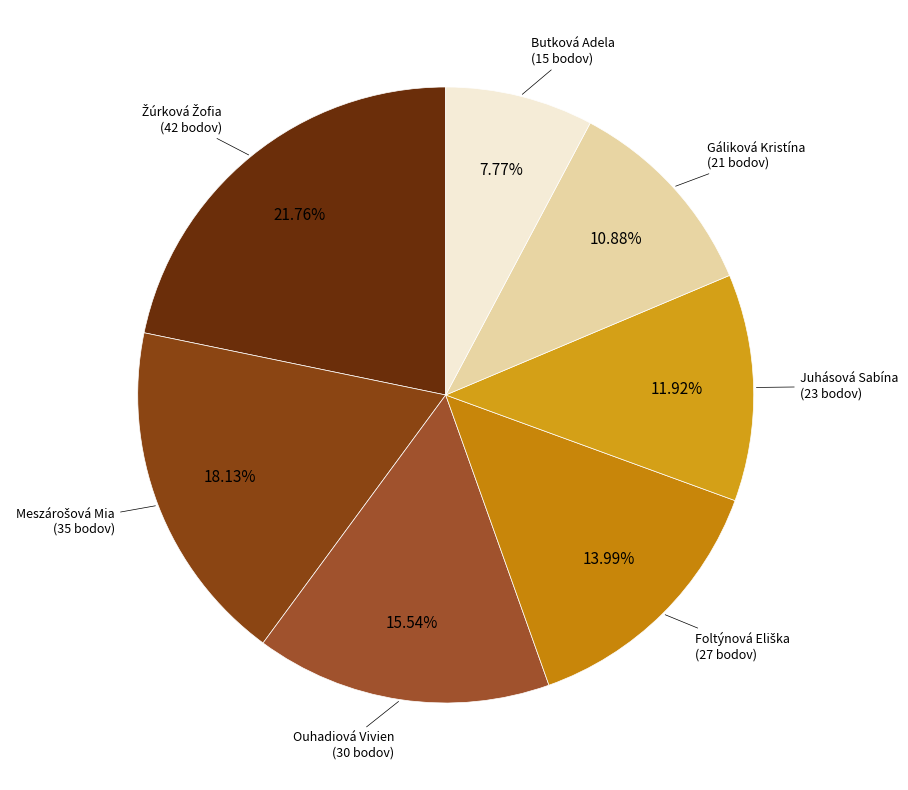

Count the number of slices in the pie.

7